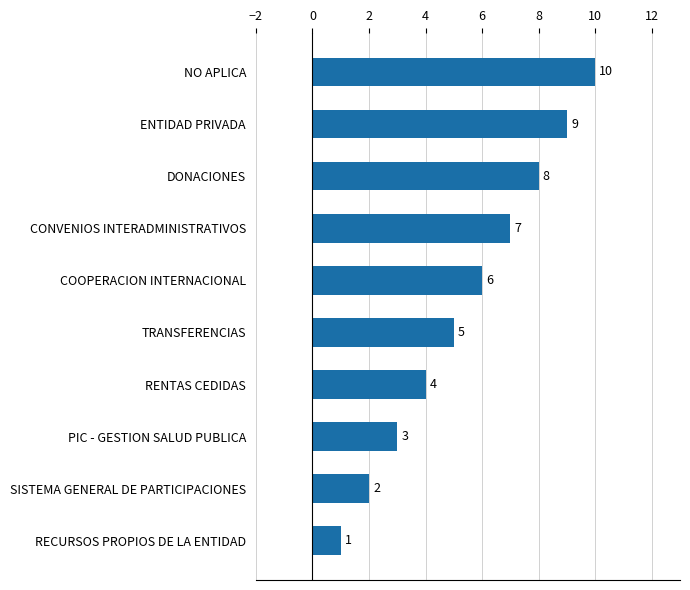

True or false: the data shows 14 at DONACIONES.

False